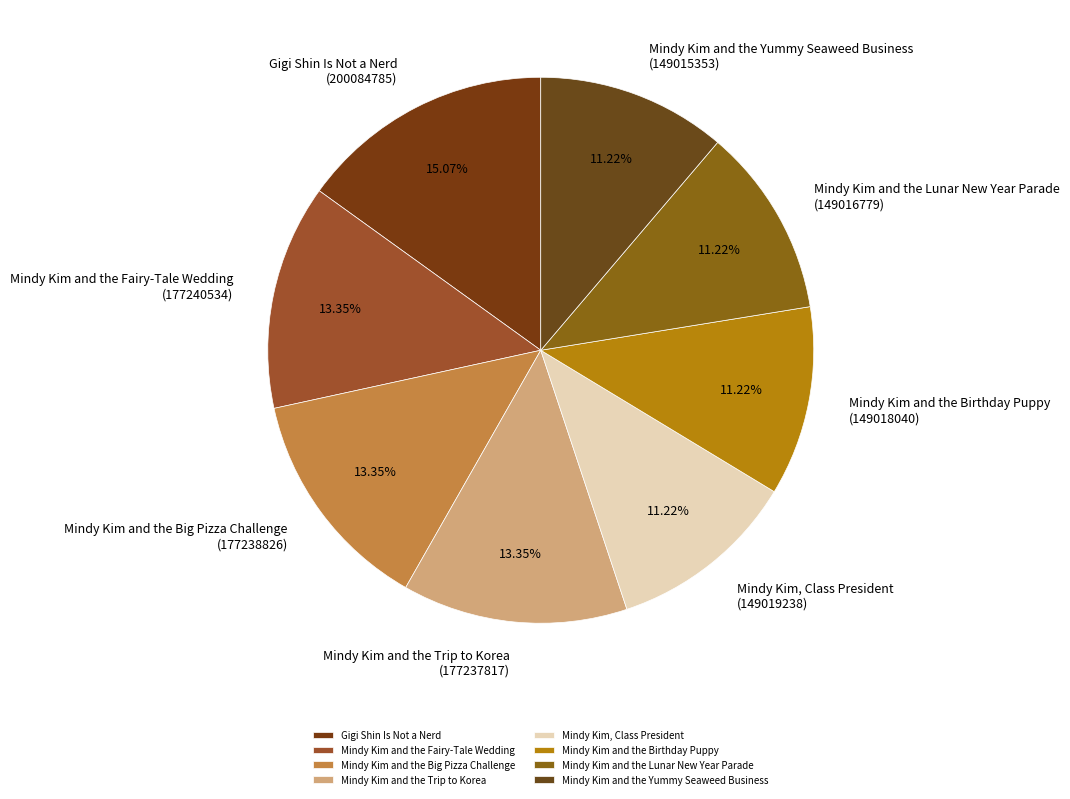

What percentage is the Gigi Shin Is Not a Nerd slice, to the nearest percent?

15%